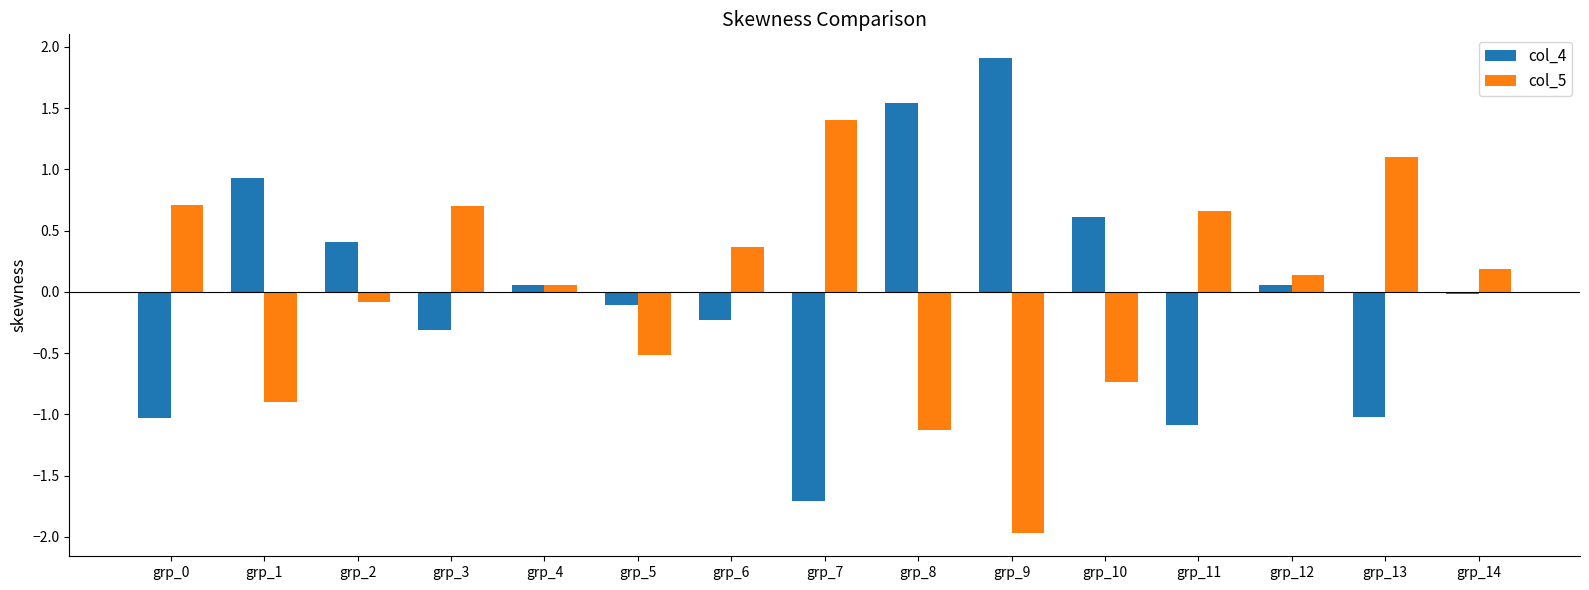

How many bars are there in total?

30